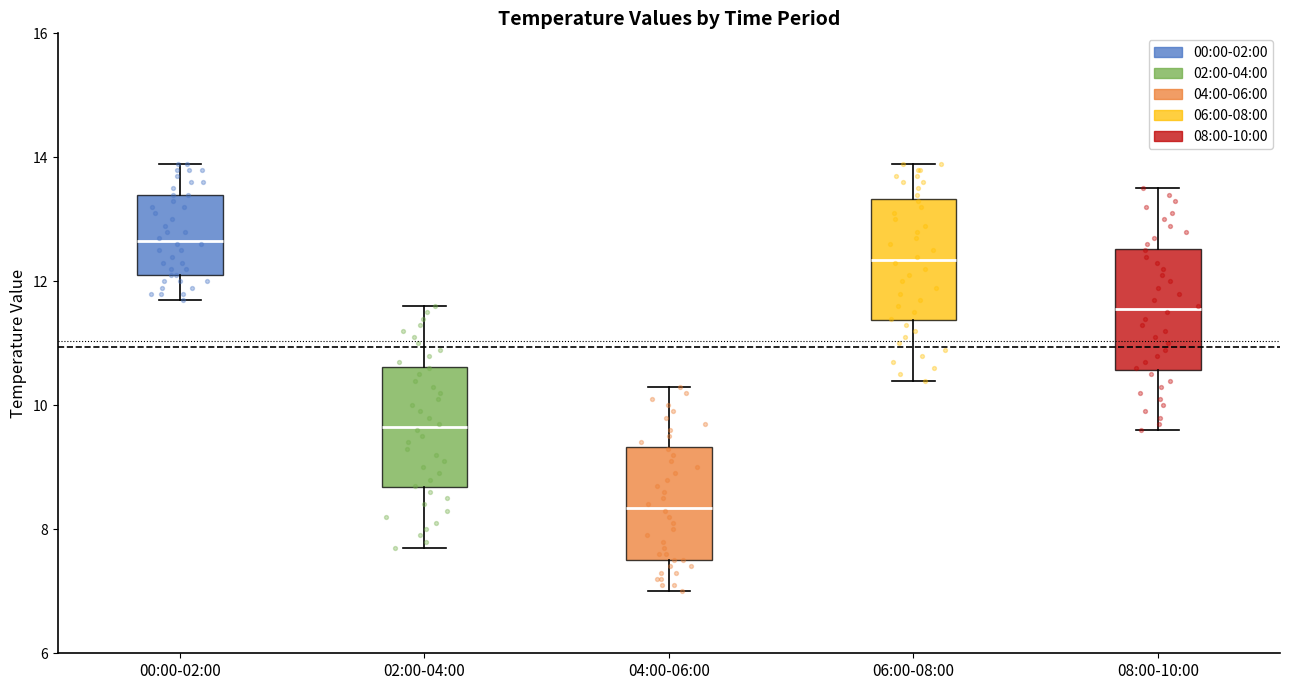

Which box's median line is the lowest?

04:00-06:00